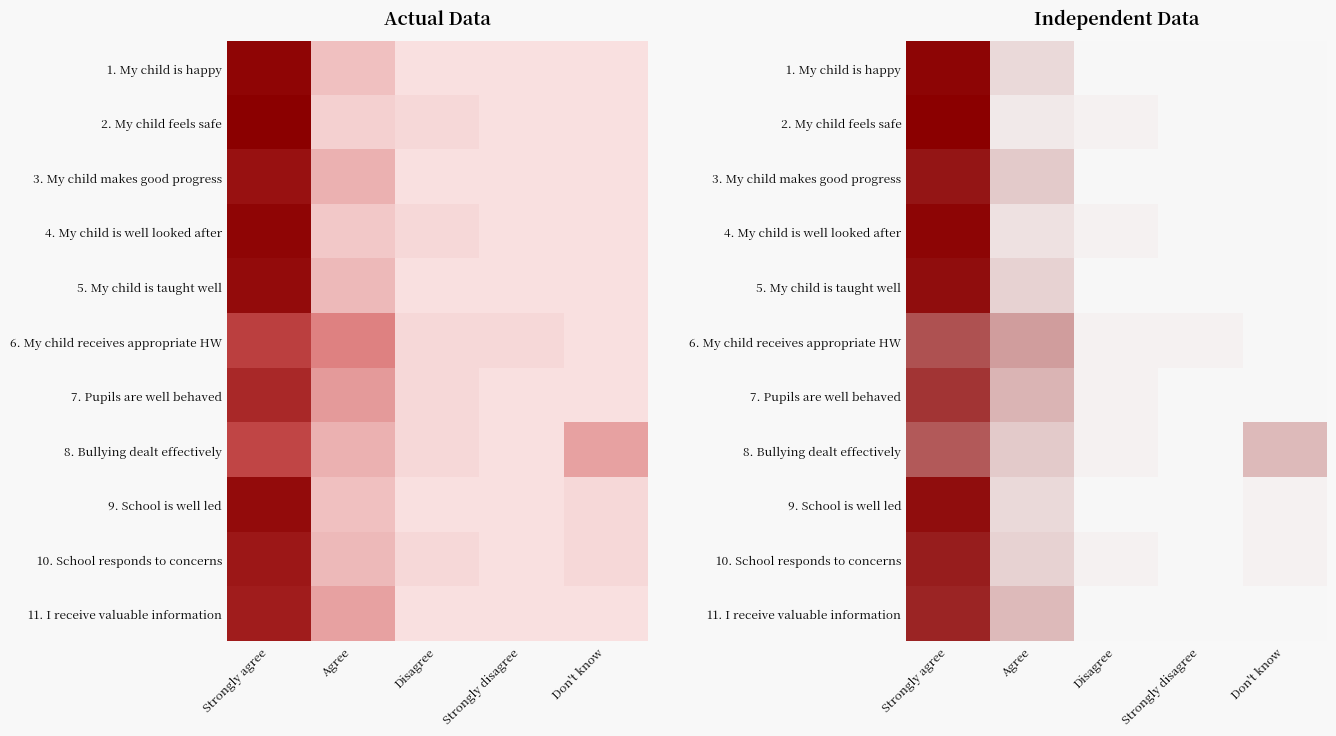

The value of 7. Pupils are well behaved at Strongly disagree is 0. True or false?

True